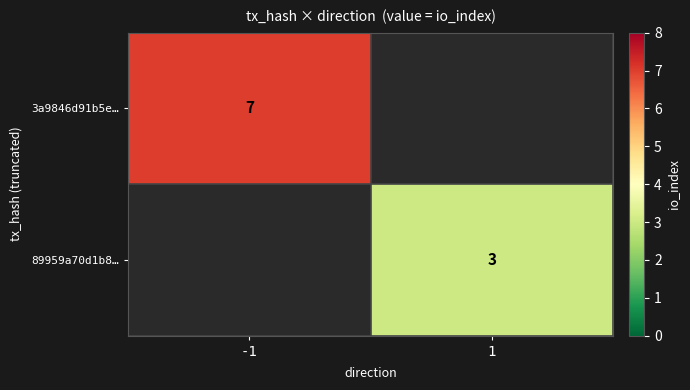

The 89959a70d1b8… series shows 1 at 1. True or false?

False